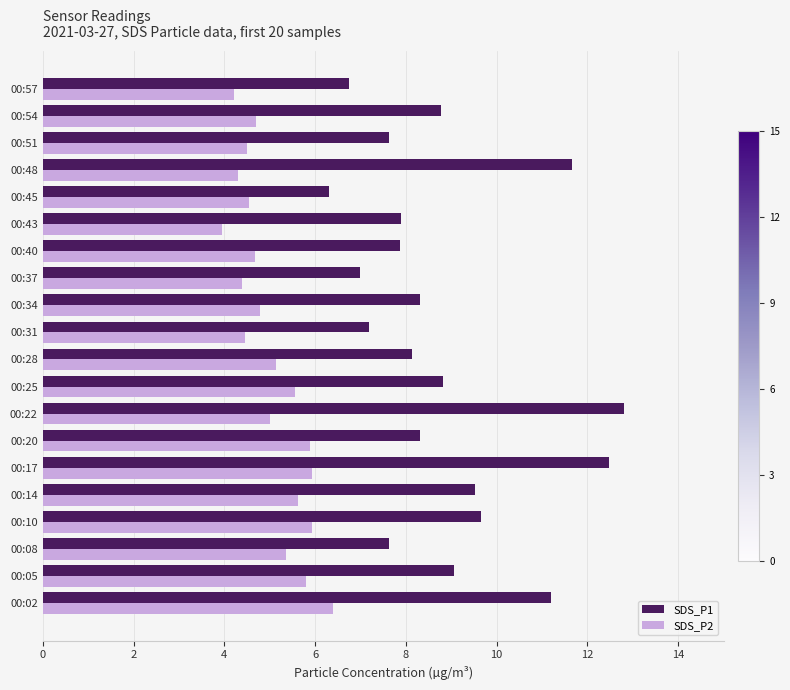

What is the difference between the highest and lowest values at 00:02?

4.8